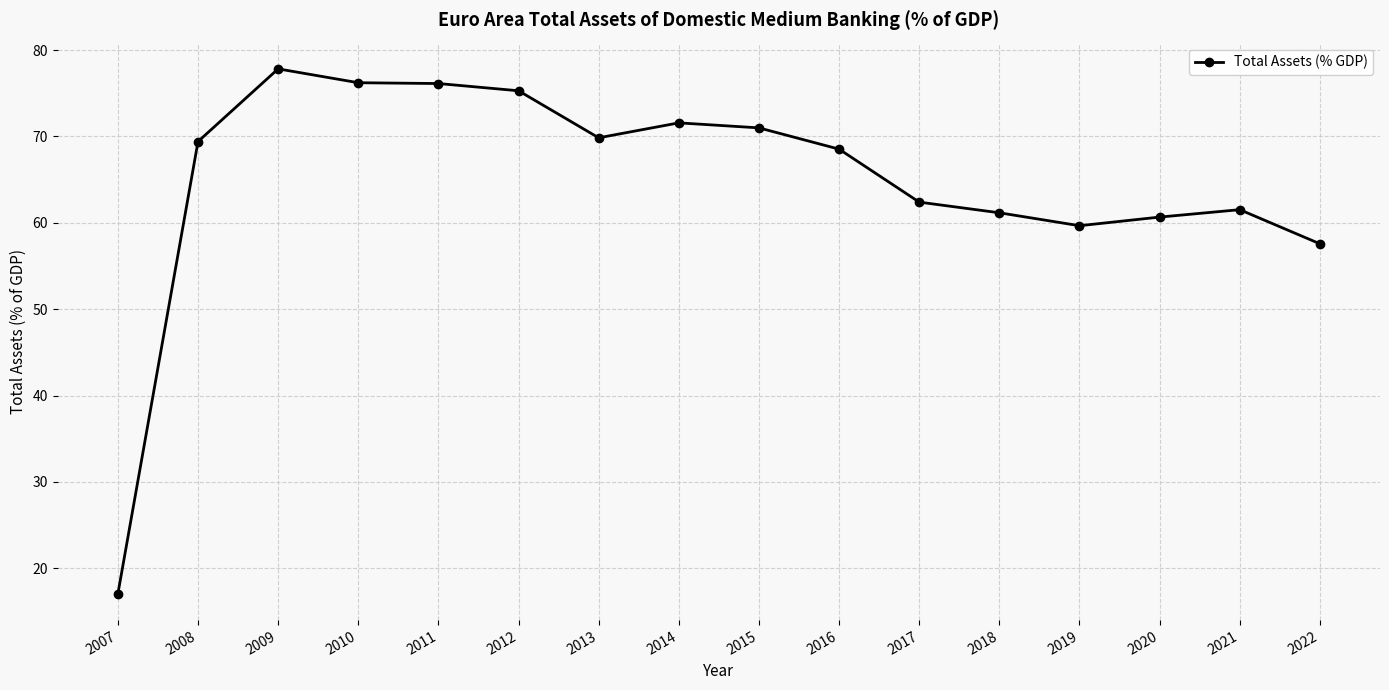

What is the change in value from 2020 to 2021?

+0.9